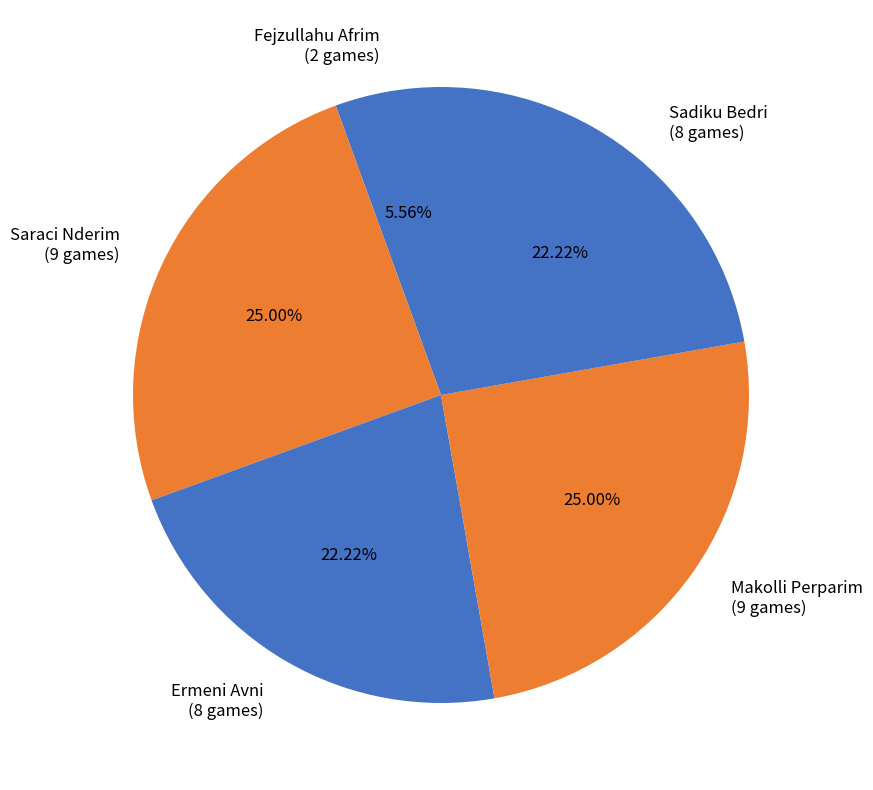

How many segments does this pie chart have?

5